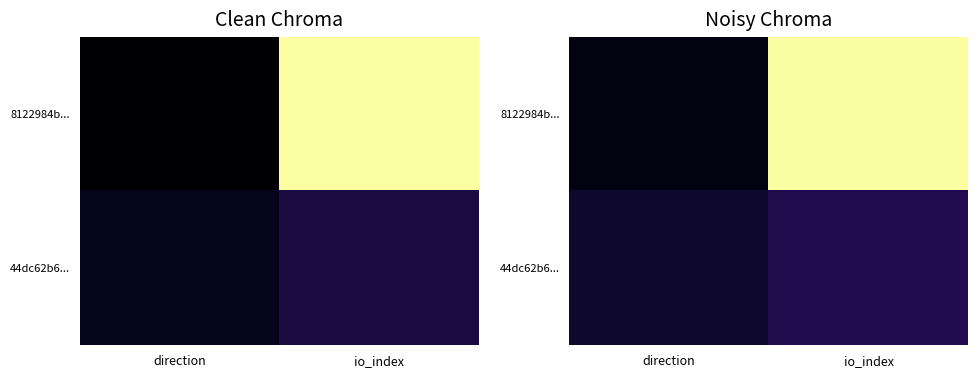

What is the sum of all 8122984b... values?

1.0